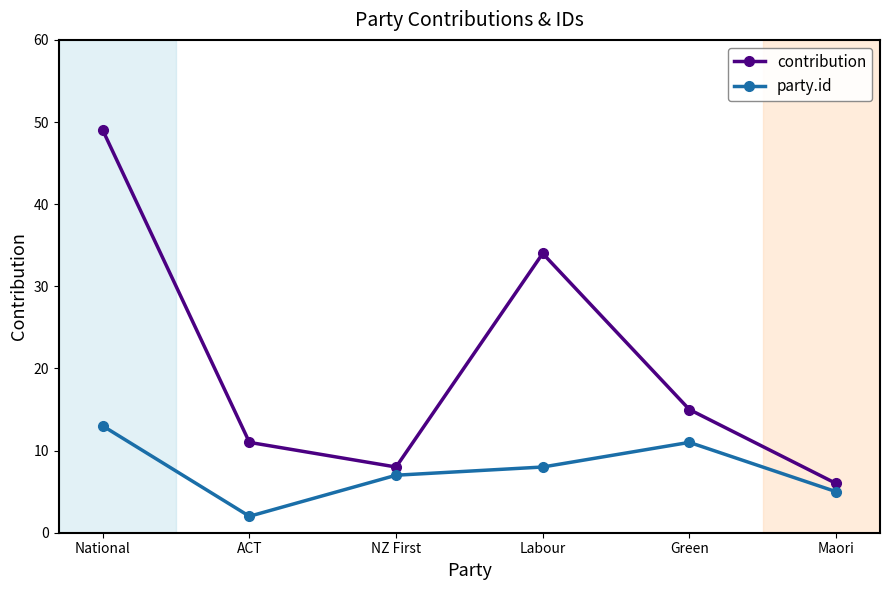

The value of contribution at Labour is 34. True or false?

True